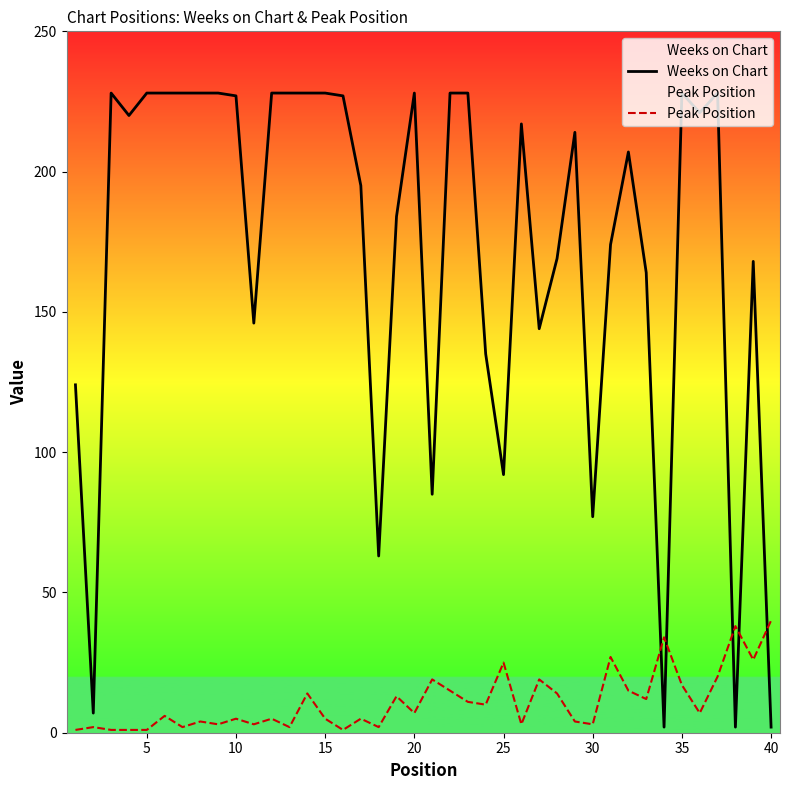

How many times do Weeks on Chart and Peak Position cross each other?

5